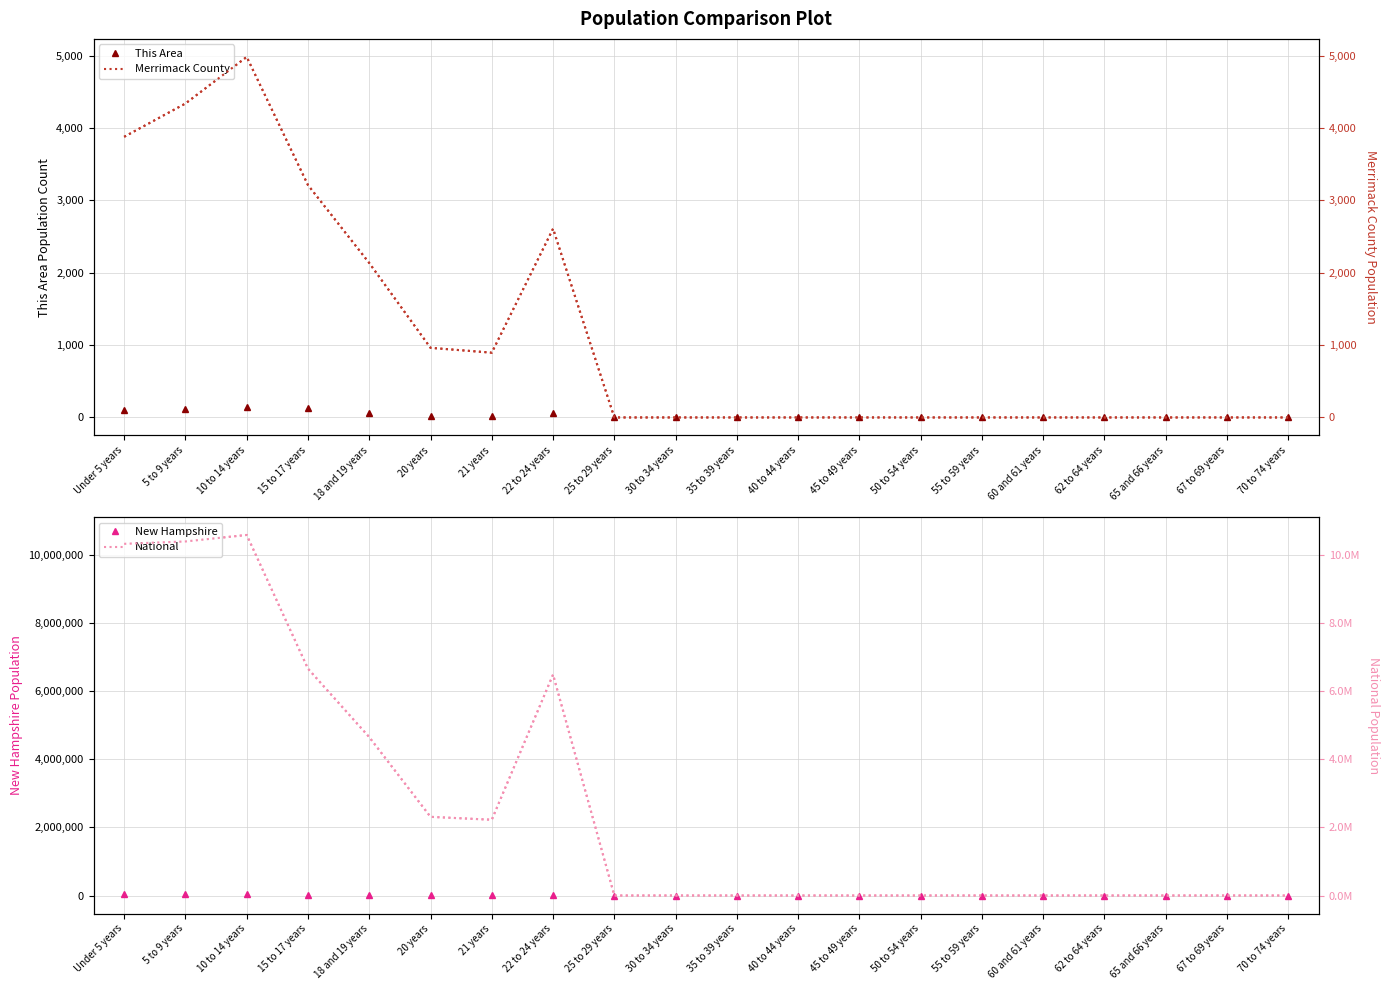

Rank the categories by Merrimack County (right) value from highest to lowest.

10 to 14 years, 5 to 9 years, Under 5 years, 15 to 17 years, 22 to 24 years, 18 and 19 years, 20 years, 21 years, 25 to 29 years, 30 to 34 years, 35 to 39 years, 40 to 44 years, 45 to 49 years, 50 to 54 years, 55 to 59 years, 60 and 61 years, 62 to 64 years, 65 and 66 years, 67 to 69 years, 70 to 74 years